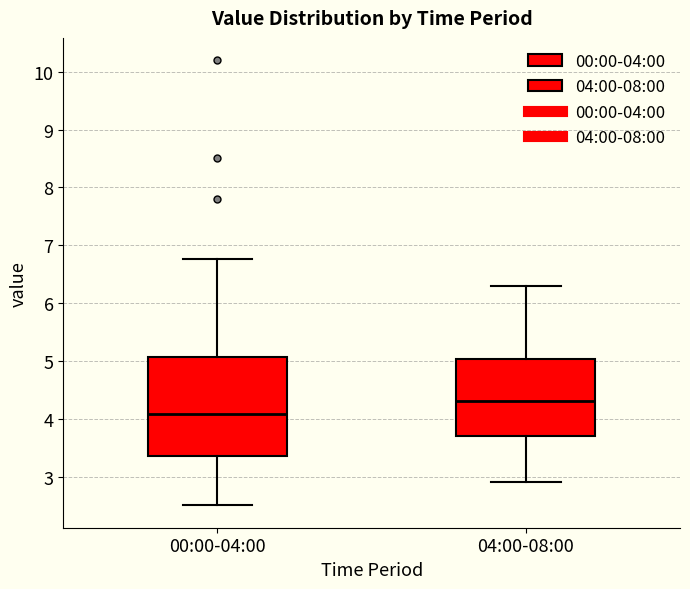

Reading left to right, read every box against the y-axis: the position of its median line, the range the box covers, and the ends of its whiskers. The values are not printed on the chart, so give them approximately, as read against the axis.

00:00-04:00: median 4.1, box 3.4 to 5.1, whiskers 2.5 to 6.8
04:00-08:00: median 4.3, box 3.7 to 5.0, whiskers 2.9 to 6.3